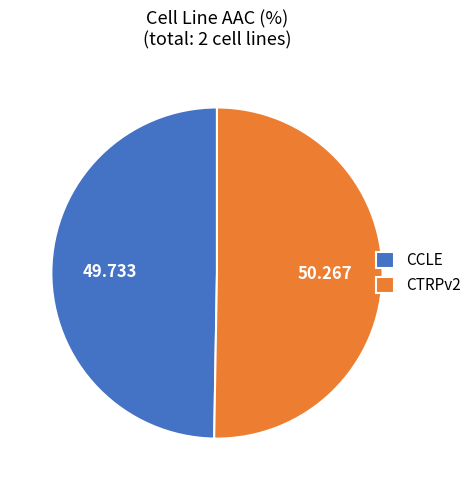

Is it true that CCLE is 40% of the pie?

False